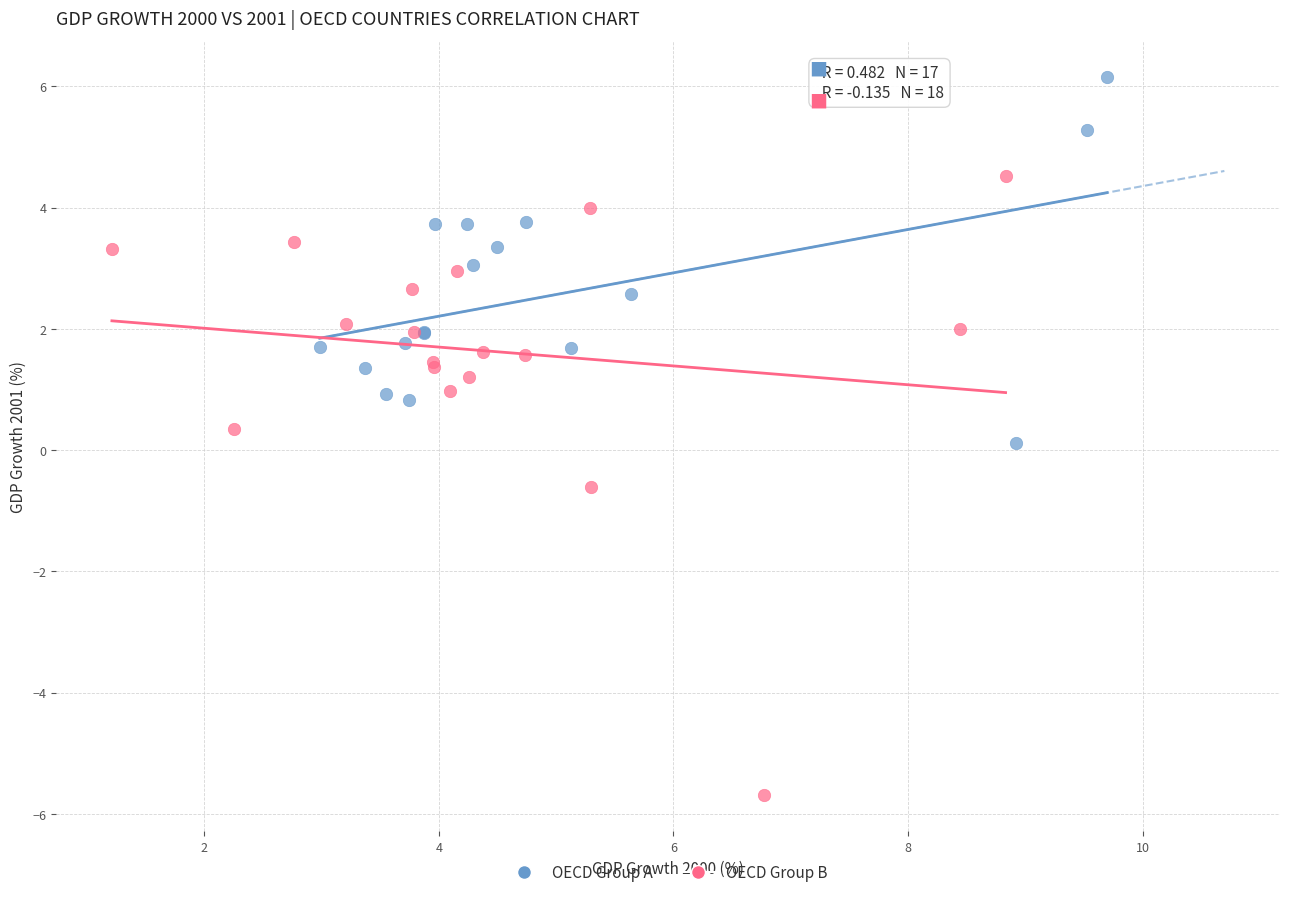

Which series contains the highest Y value?

OECD Group A